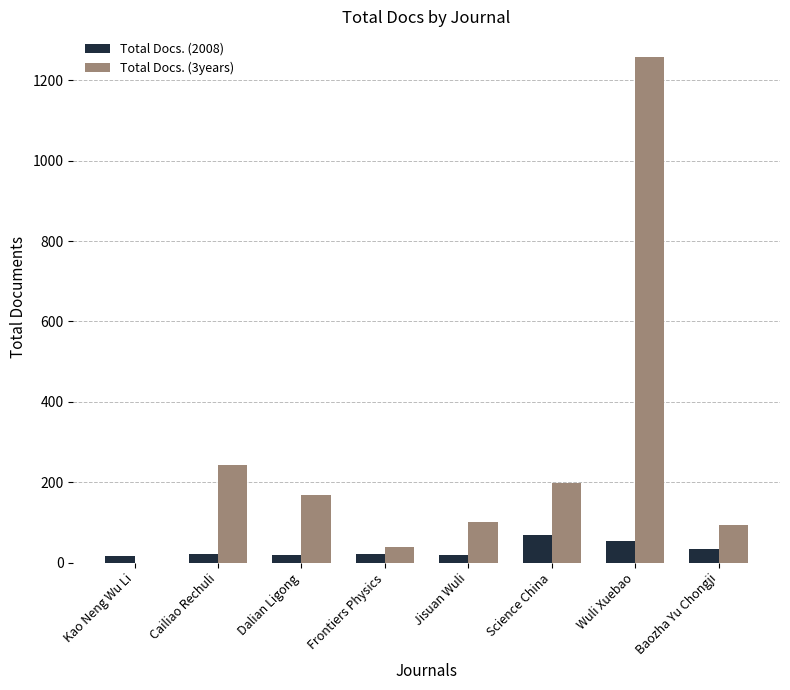

Which series changed the most between Dalian Ligong and Science China?

Total Docs. (2008)